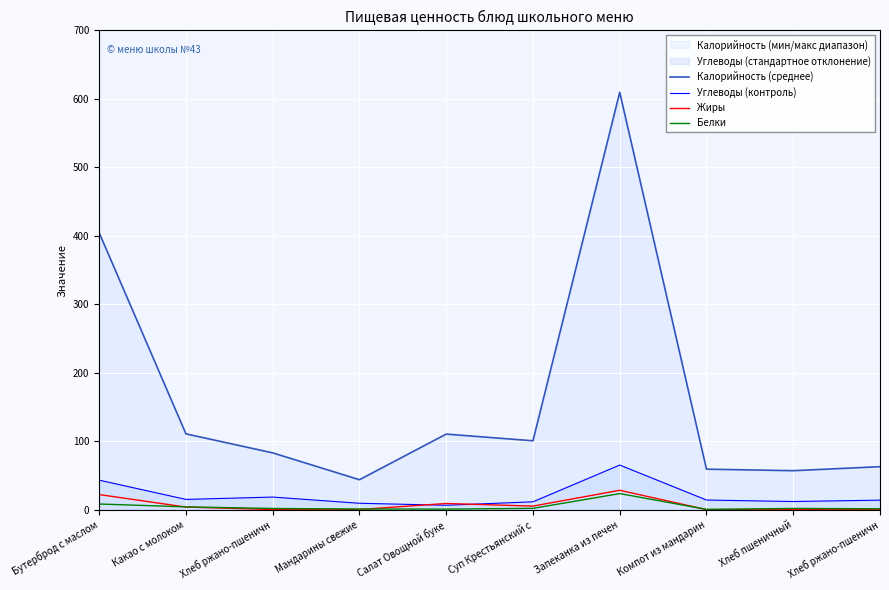

What is the difference between the maximum and minimum values in the Углеводы (контроль) series?

58.7